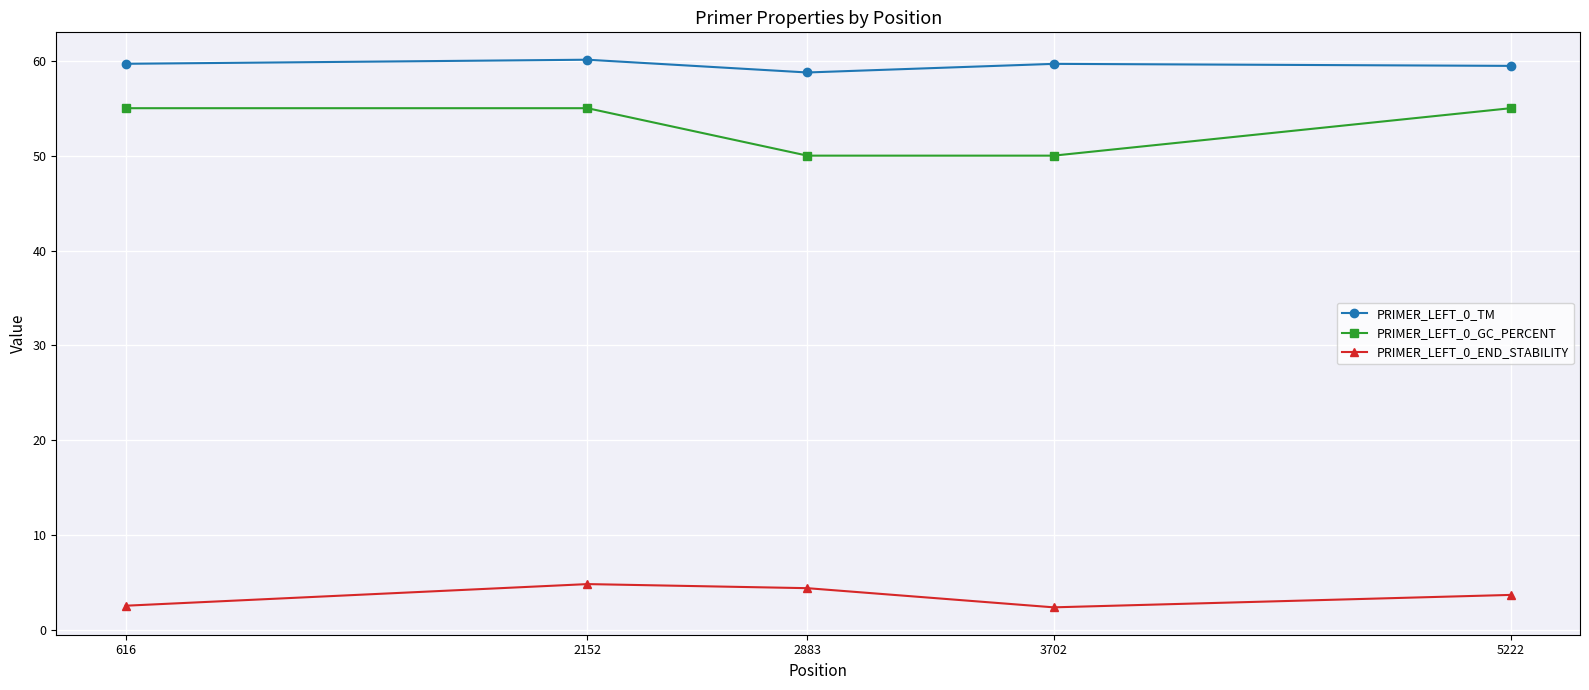

Rank the series by their maximum value, from highest to lowest.

PRIMER_LEFT_0_TM, PRIMER_LEFT_0_GC_PERCENT, PRIMER_LEFT_0_END_STABILITY